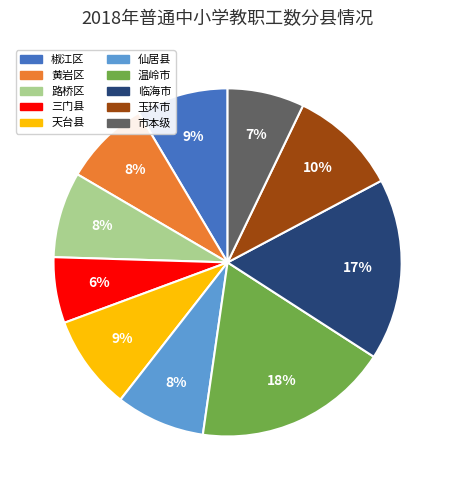

Does 玉环市 represent more than half of the total?

No